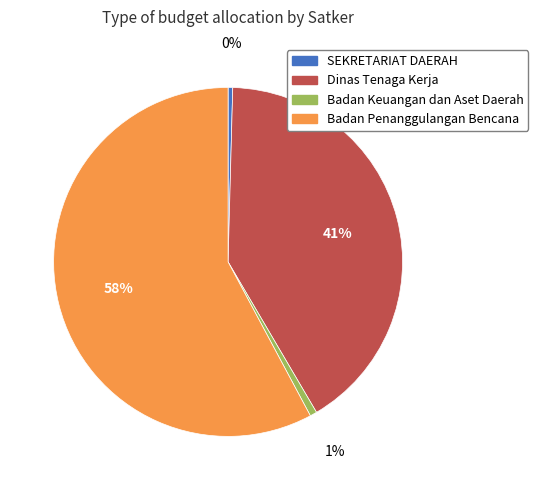

Between Dinas Tenaga Kerja and SEKRETARIAT DAERAH, which is larger?

Dinas Tenaga Kerja